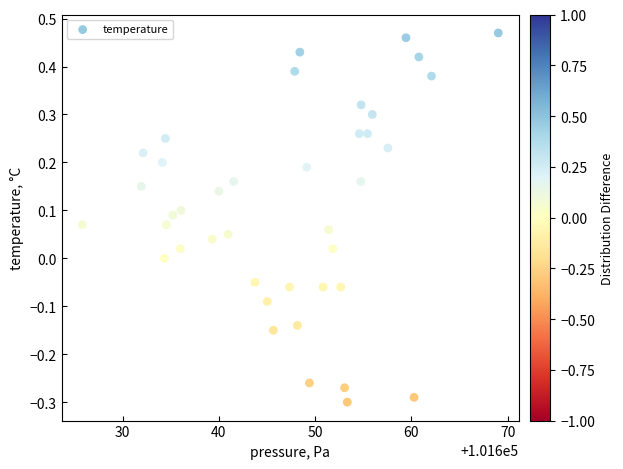

What is the range of X values (max minus min)?

43.2